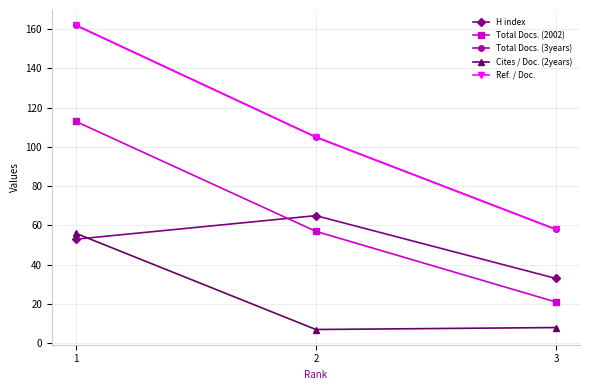

How many lines are shown in the chart?

5